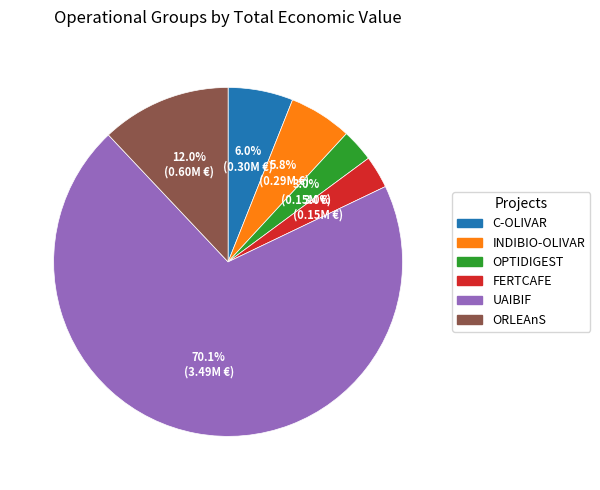

The INDIBIO-OLIVAR slice represents 13% of the pie. True or false?

False